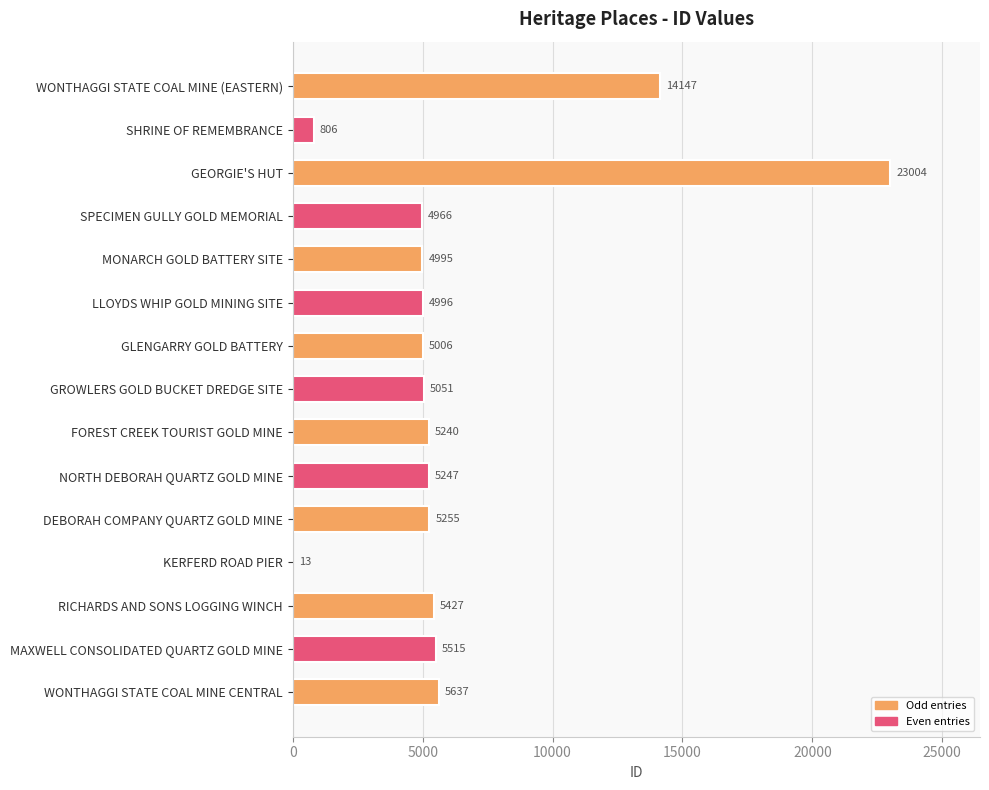

What is the ratio of the value at WONTHAGGI STATE COAL MINE CENTRAL to the value at LLOYDS WHIP GOLD MINING SITE?

1.1